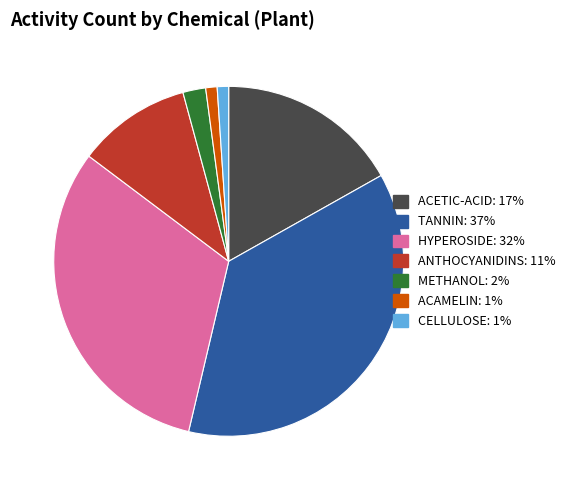

Does any single category account for the majority?

No